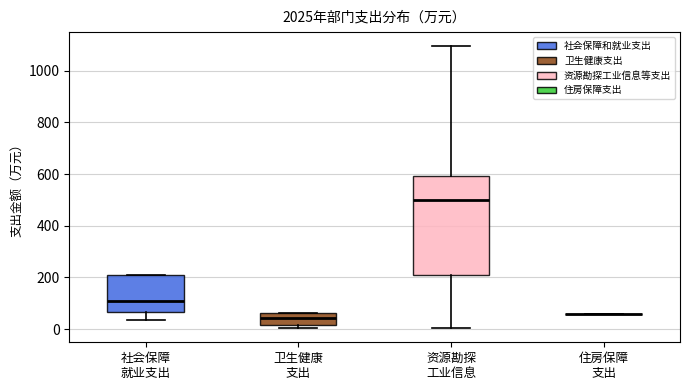

Reading left to right, transcribe this box plot: for each box, give where its median line is, the range the box spans, and where its two whiskers end, as read against the y-axis. The values are not printed on the chart, so give them approximately, as read against the axis.

社会保障 就业支出: median 100, box 60 to 200, whiskers 40 to 200
卫生健康 支出: median 40, box 20 to 60, whiskers 0 to 60
资源勘探 工业信息: median 500, box 200 to 600, whiskers 0 to 1100
住房保障 支出: box collapsed to a line at 60, whiskers 60 to 60